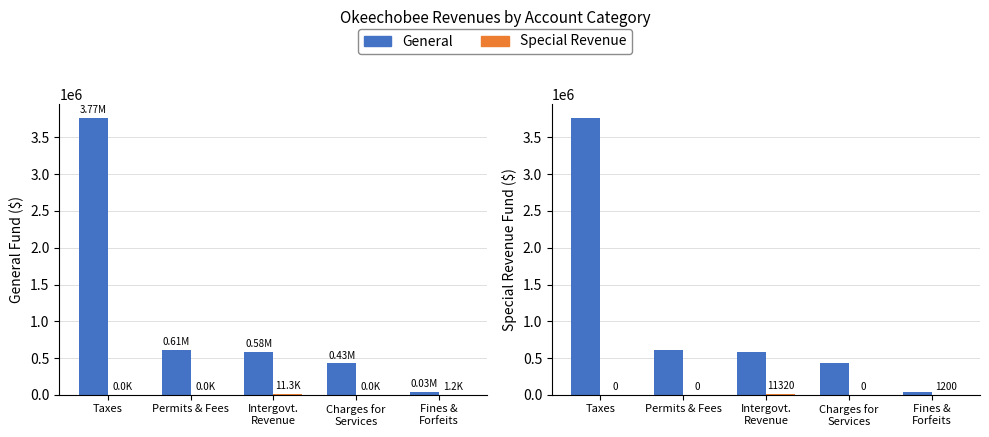

Rank the series by their average value, from highest to lowest.

General, Special Revenue